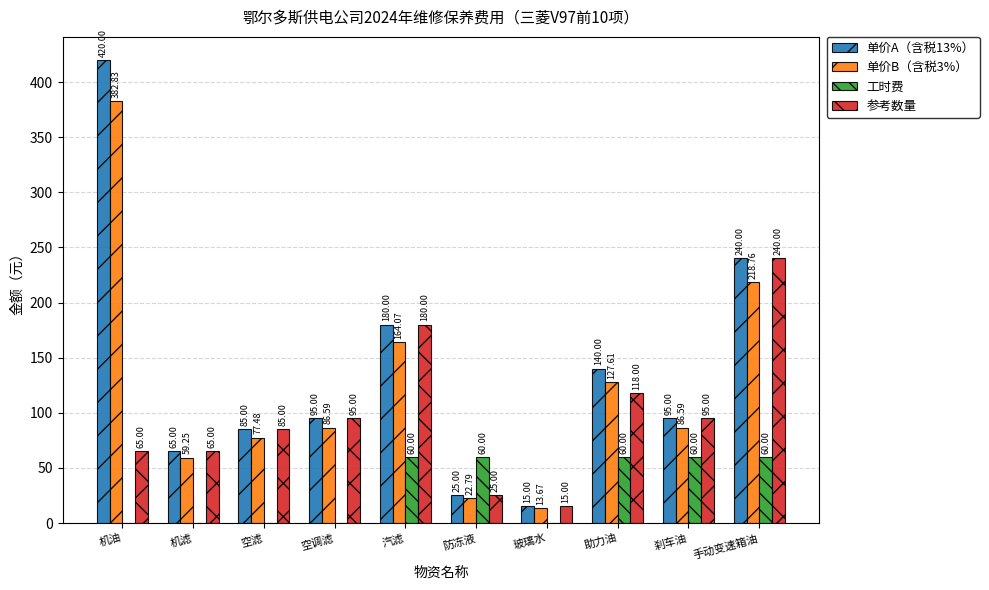

Is the value of 参考数量 at 汽滤 greater than the value of 单价B（含税3%） at 防冻液?

Yes